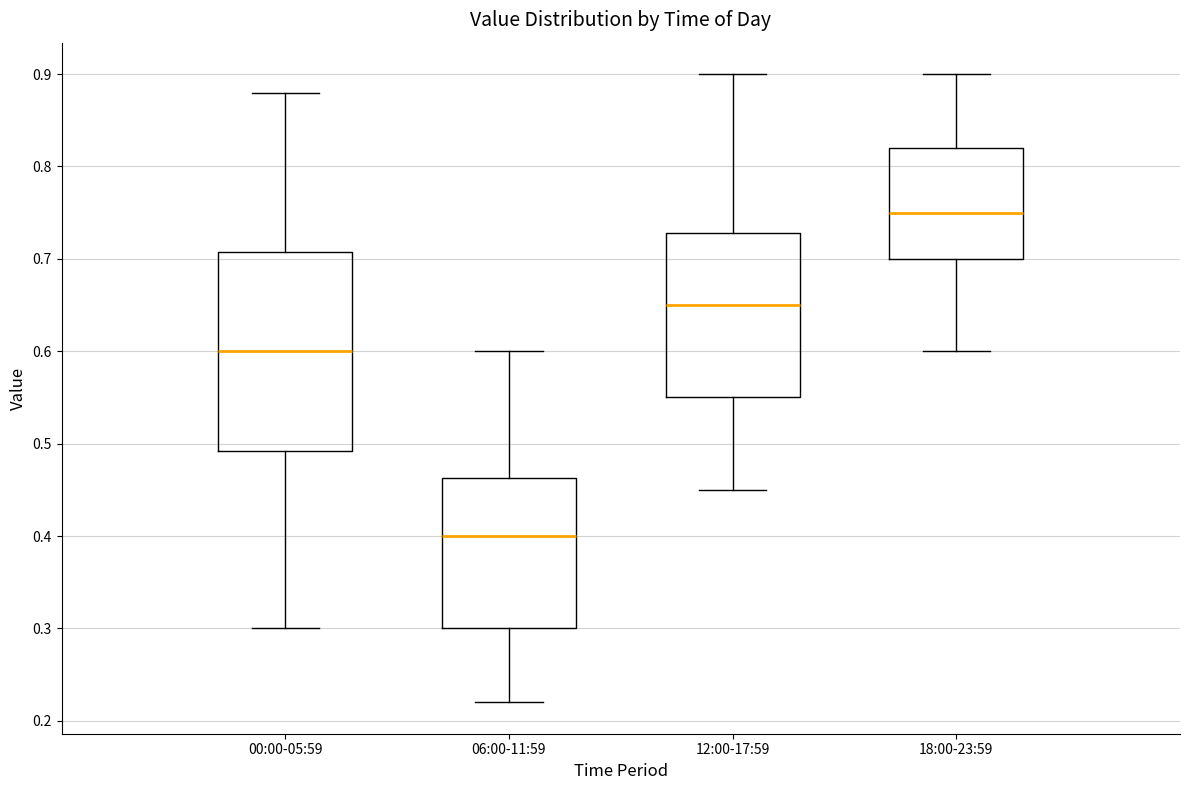

Which box is the tallest, from its lower edge to its upper edge?

00:00-05:59